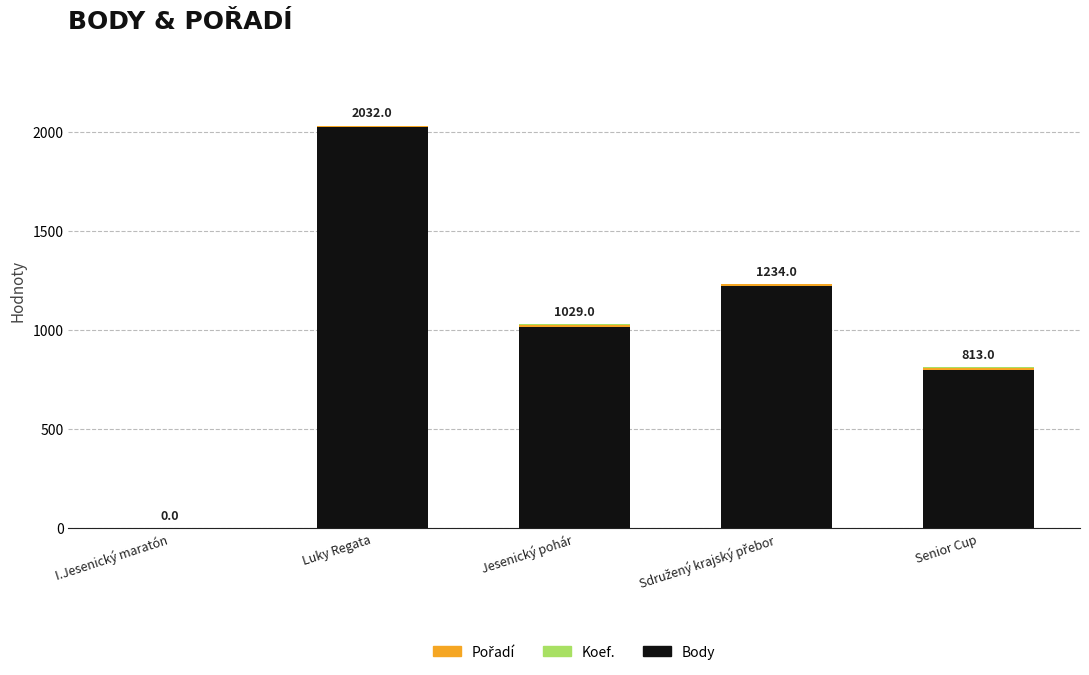

At which label does Body reach its peak?

Luky Regata